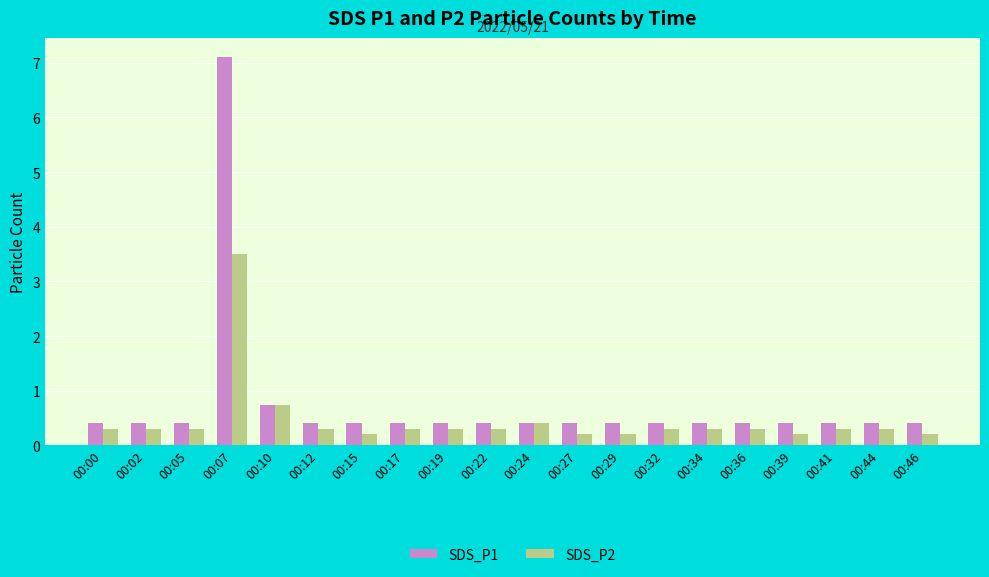

At which label is SDS_P1 closest to 3?

00:10